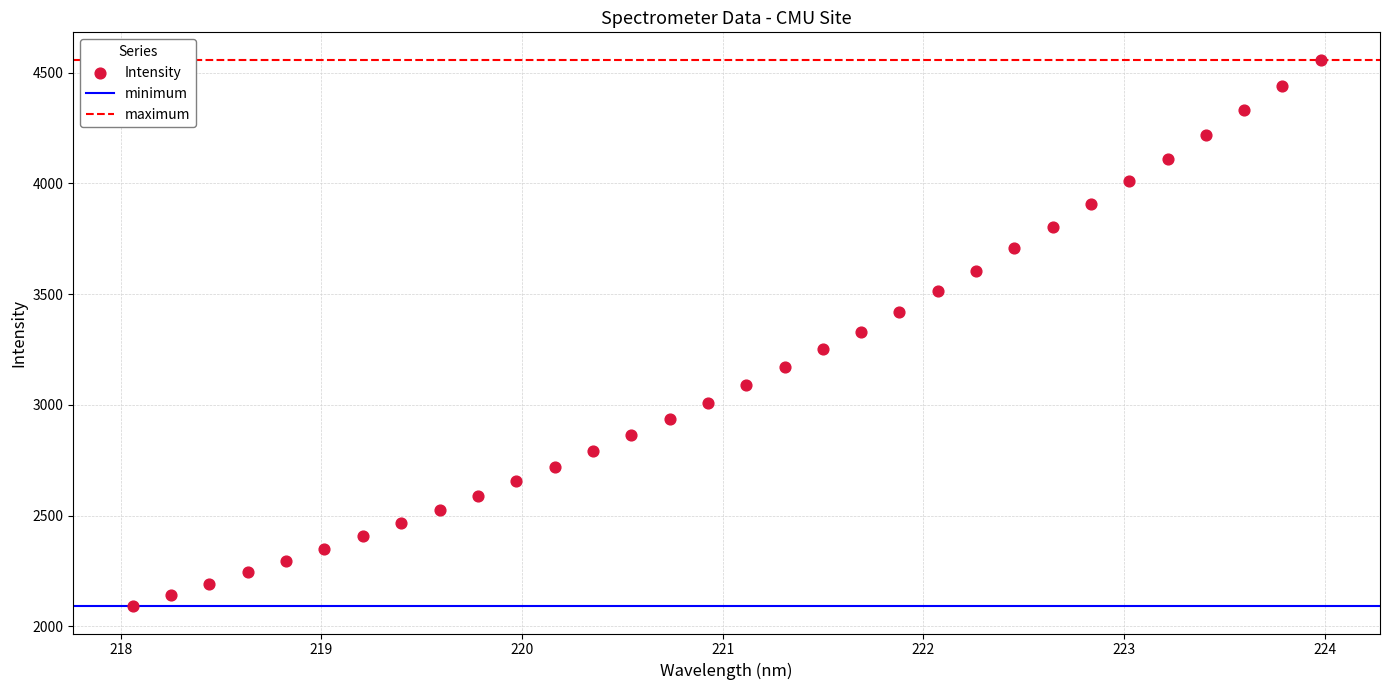

What is the range of X values (max minus min)?

5.9